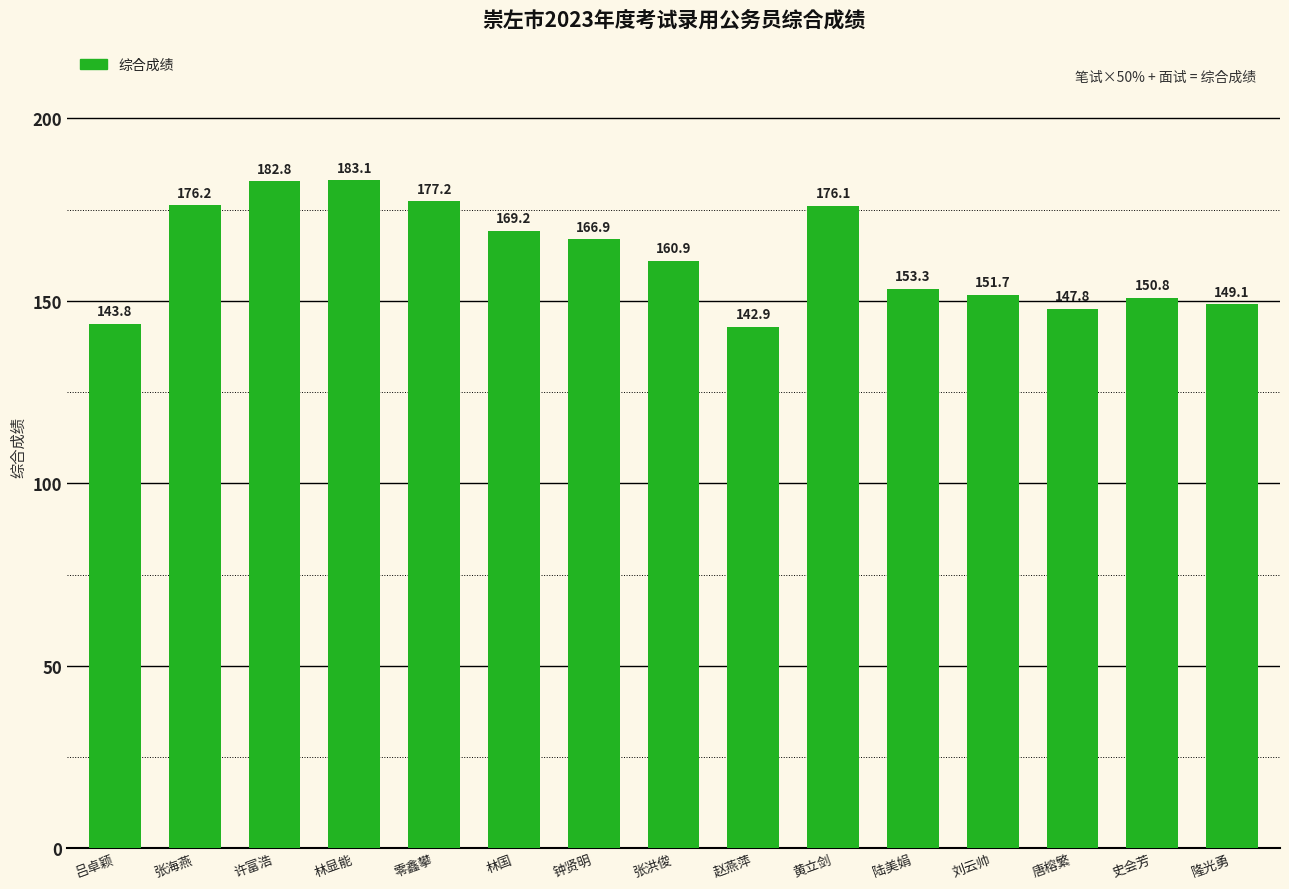

What is the difference between the values at 零鑫攀 and 许富浩?

5.6